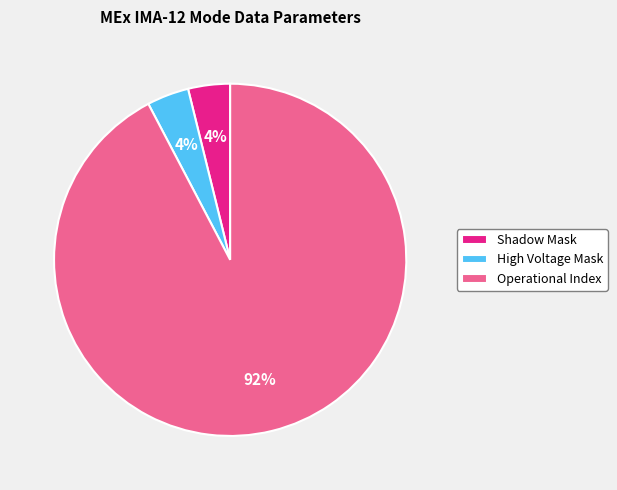

To the nearest percent, what percentage of the pie is Shadow Mask?

4%